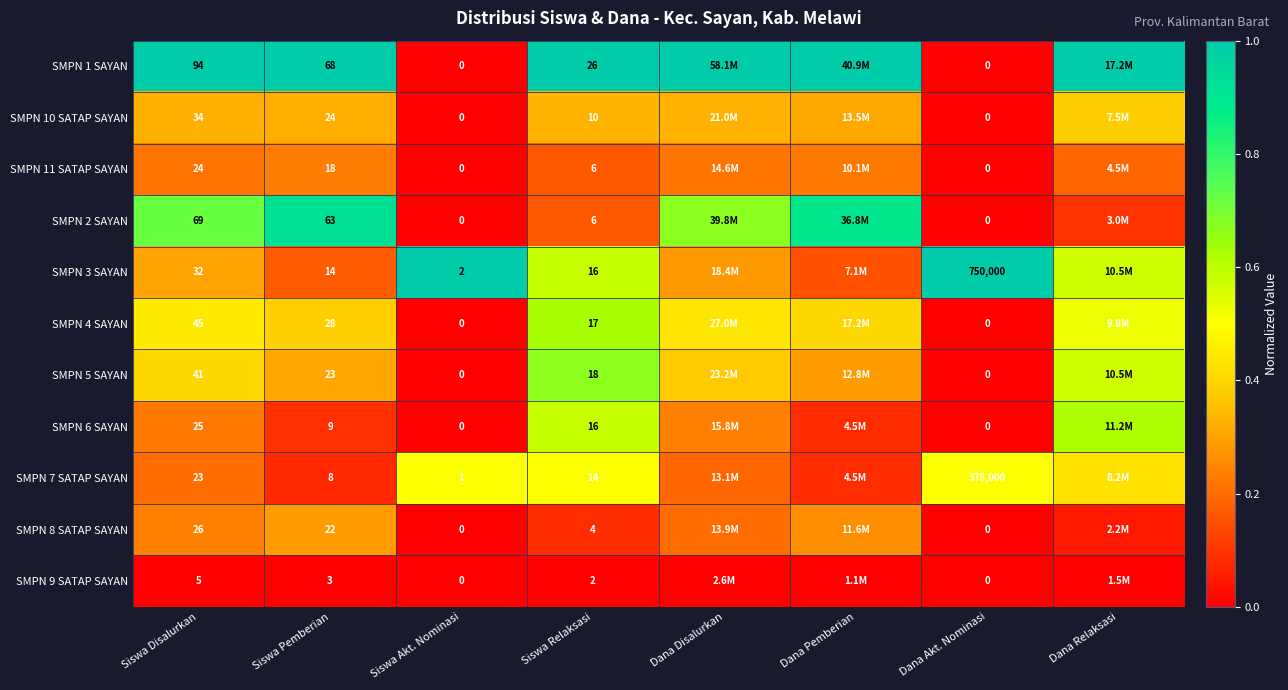

Is the value of SMPN 2 SAYAN at Siswa Relaksasi greater than the value of SMPN 5 SAYAN at Dana Akt. Nominasi?

Yes